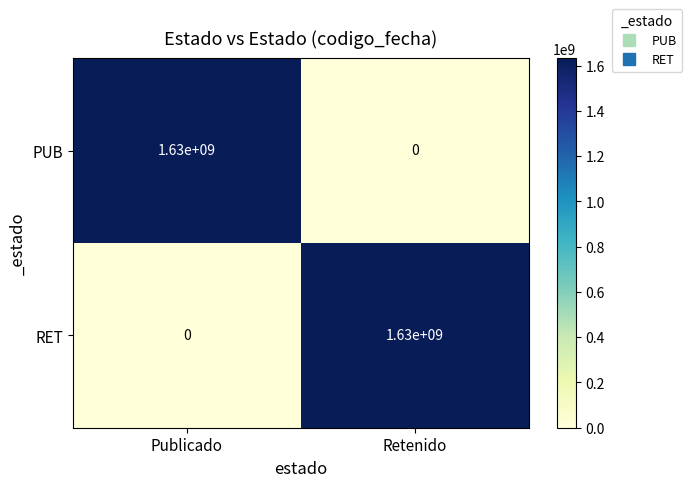

What is the total value across all series at Retenido?

1630000000